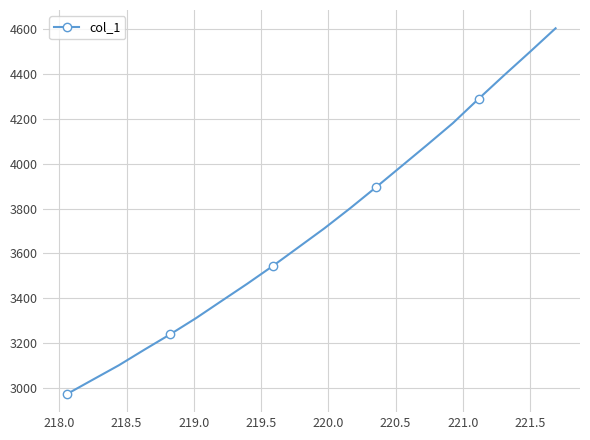

What is the sum of all values?

74312.5